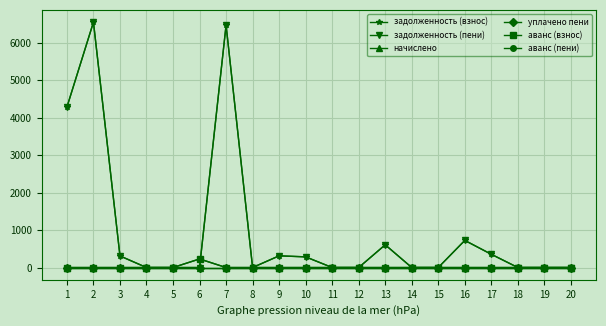

Does the chart have visible grid lines?

Yes